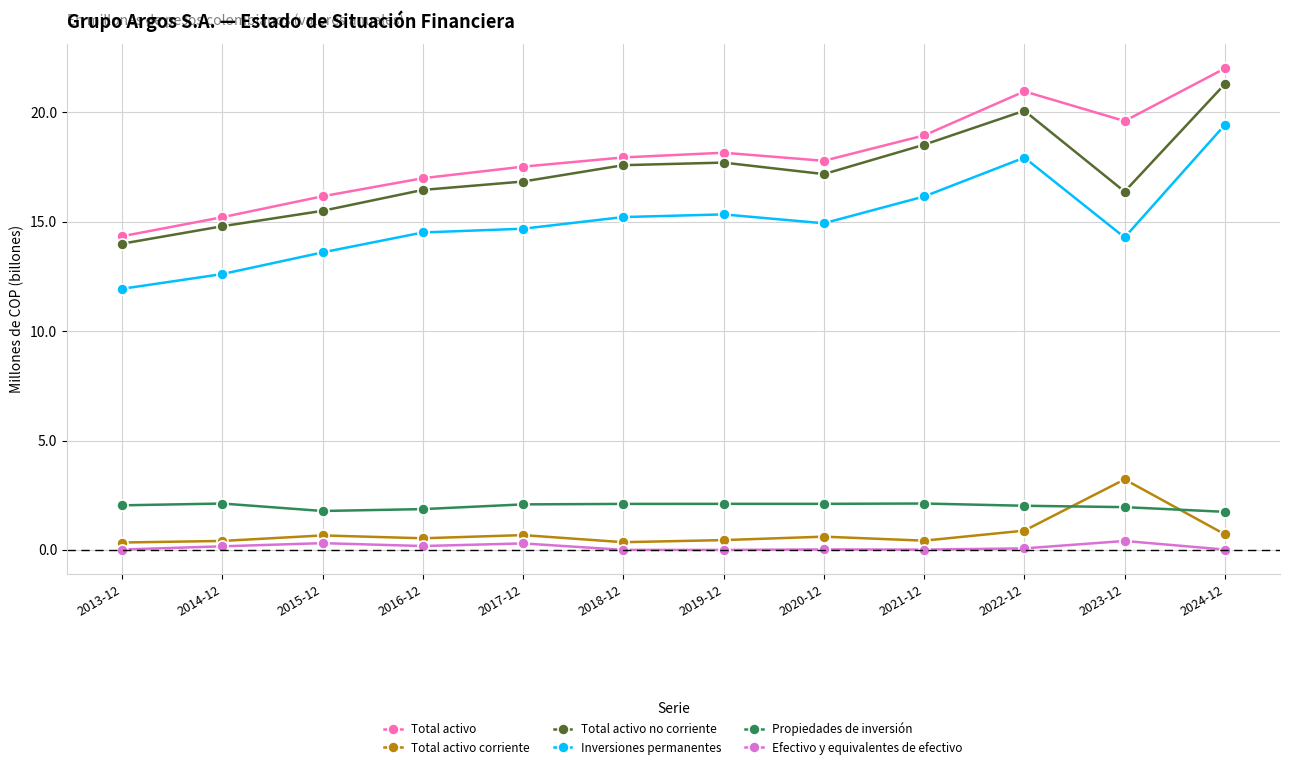

Which series changed the most between 2022-12 and 2023-12?

Total activo no corriente